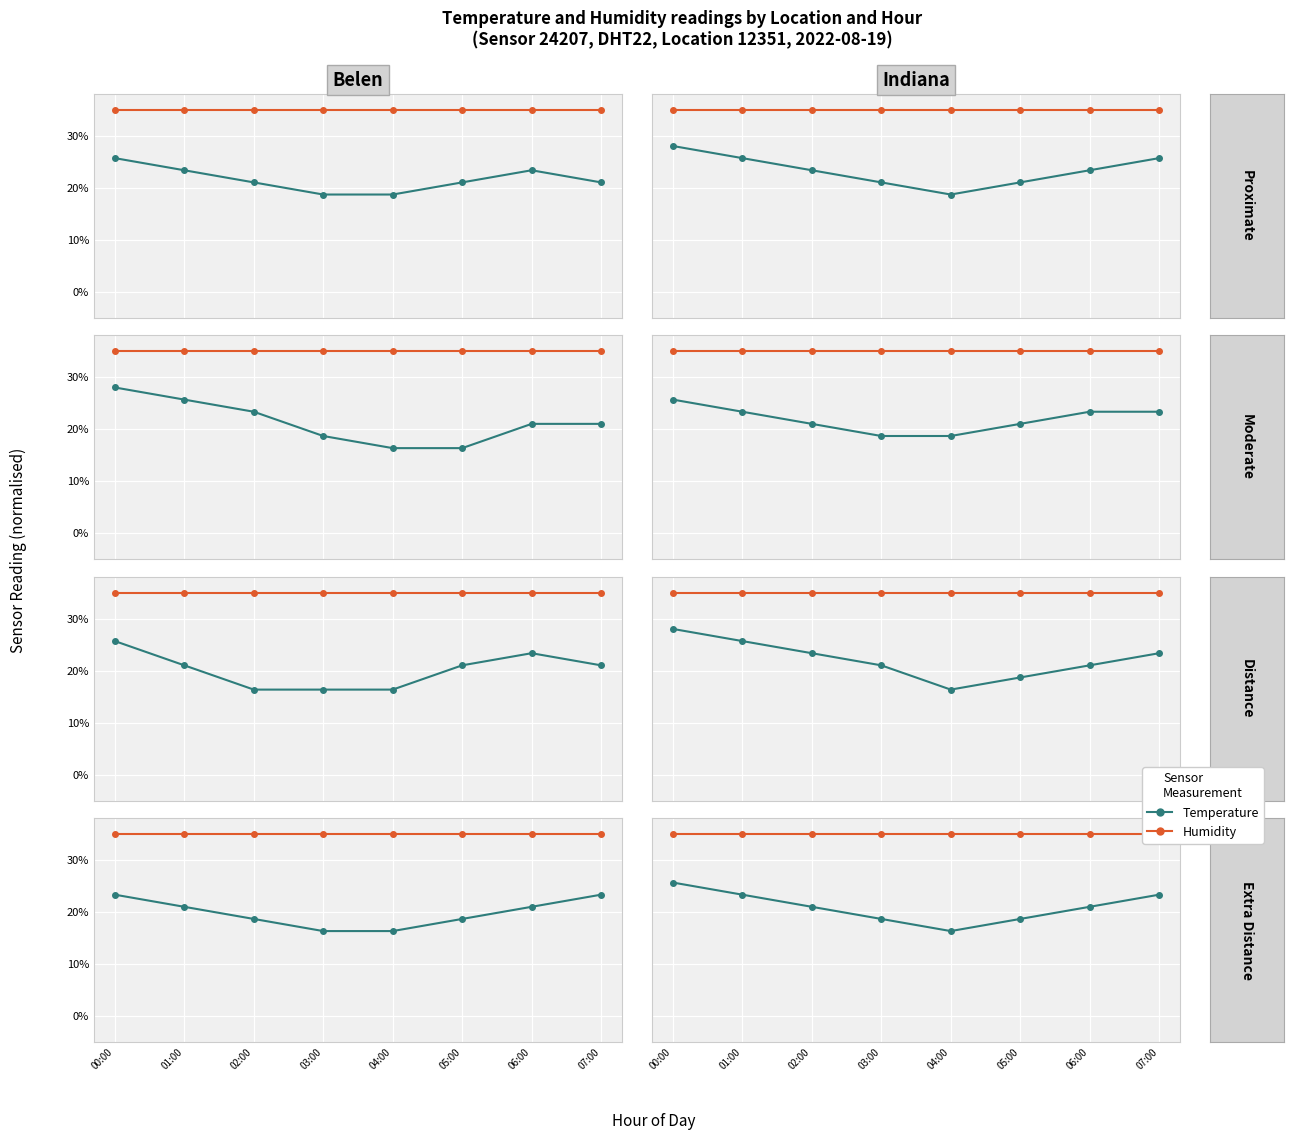

Is this an area chart (filled region under the line)?

No